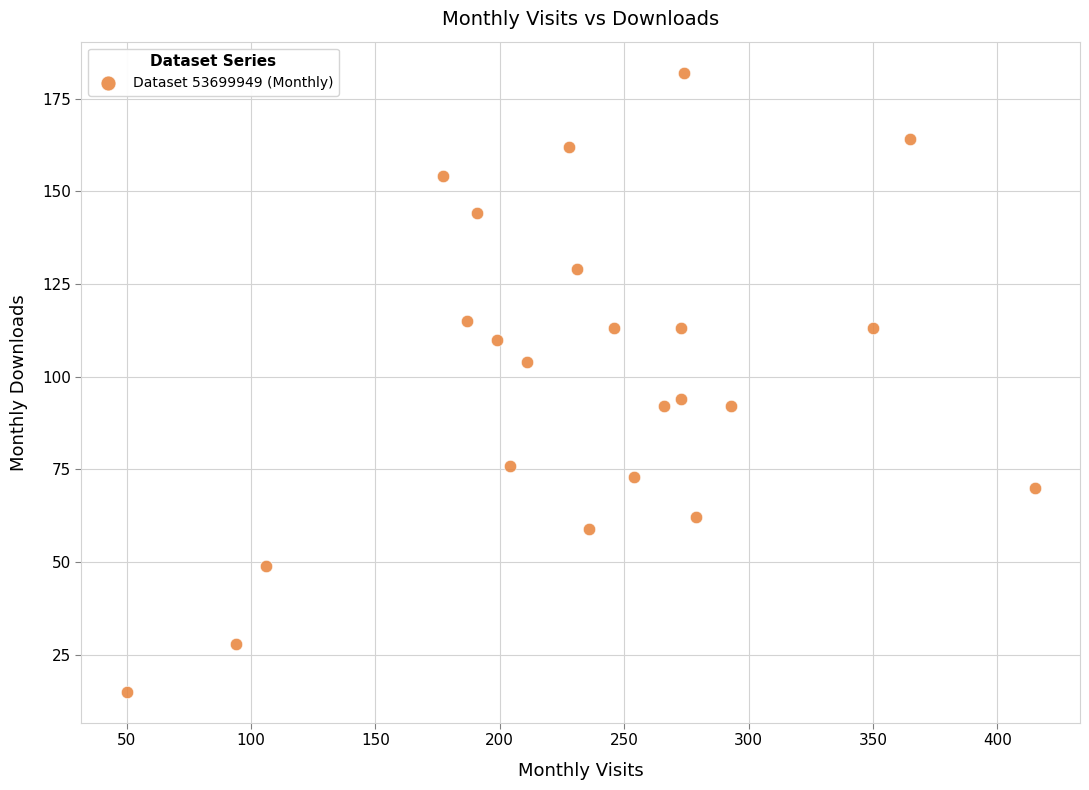

What Y value in the scatter plot is closest to 98?

94